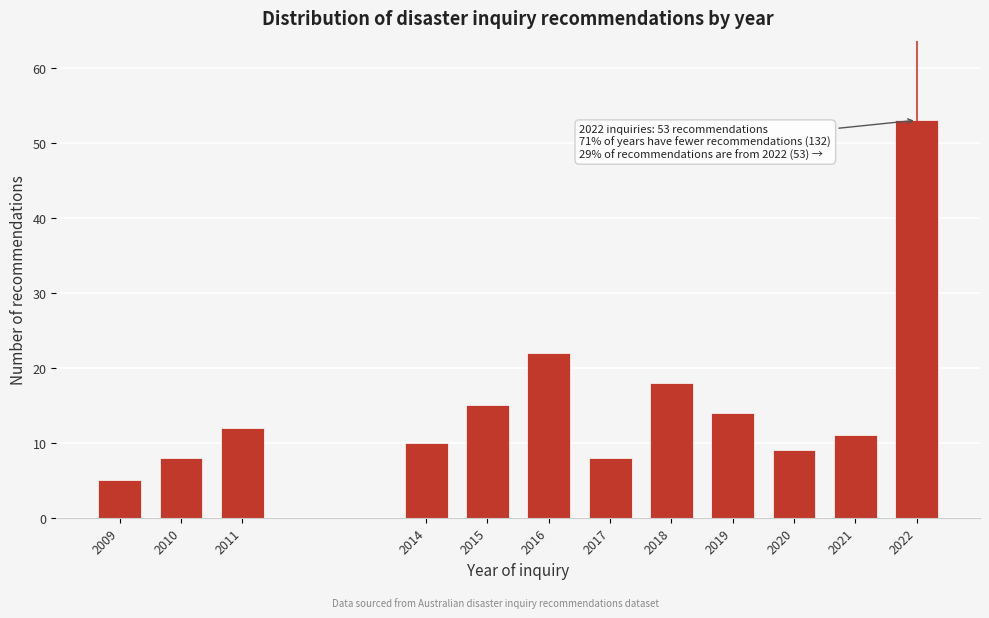

Reading left to right, transcribe all the data shown in this chart.

5	8	12	10	15	22	8	18	14	9	11	53